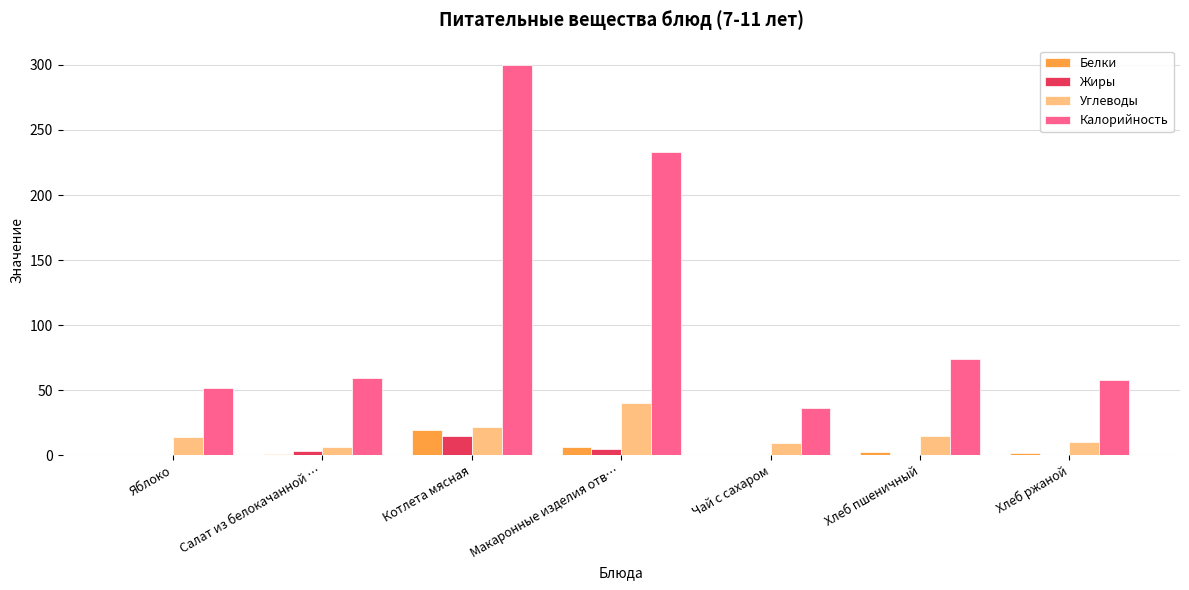

At which category is the sum across all series the highest?

Котлета мясная